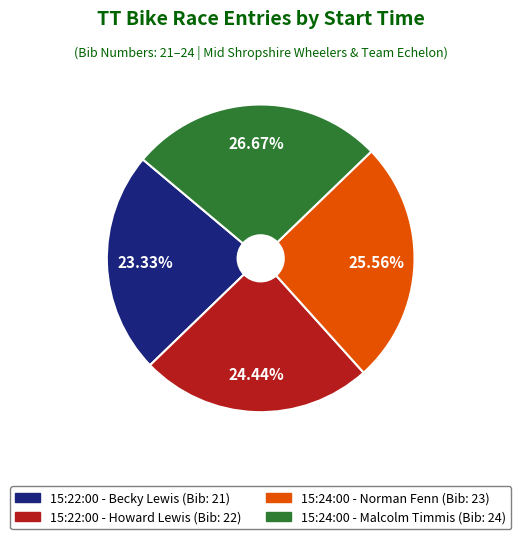

To the nearest percent, what is the average slice percentage?

25%